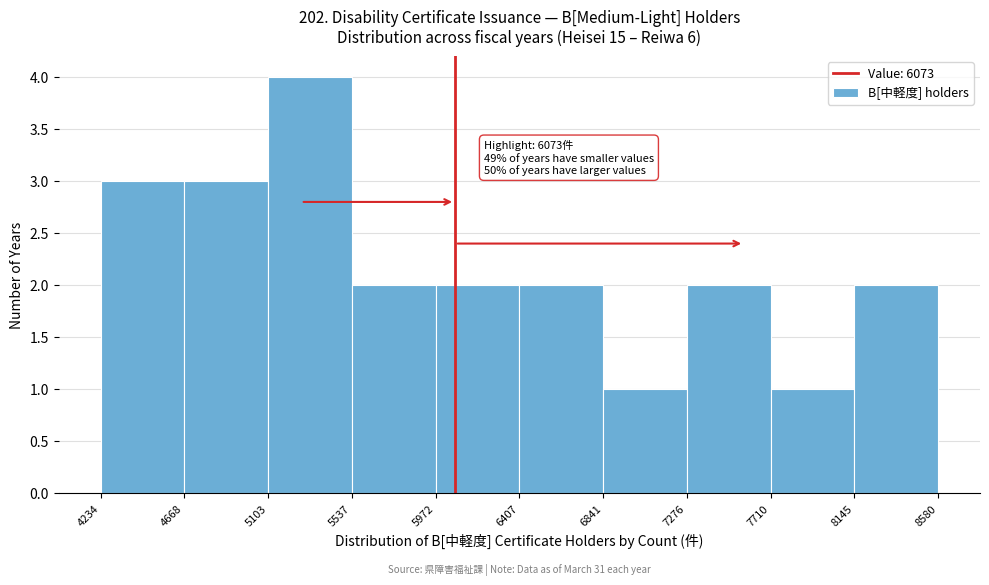

Over which range of the x-axis is the bar tallest?

5103 to 5537